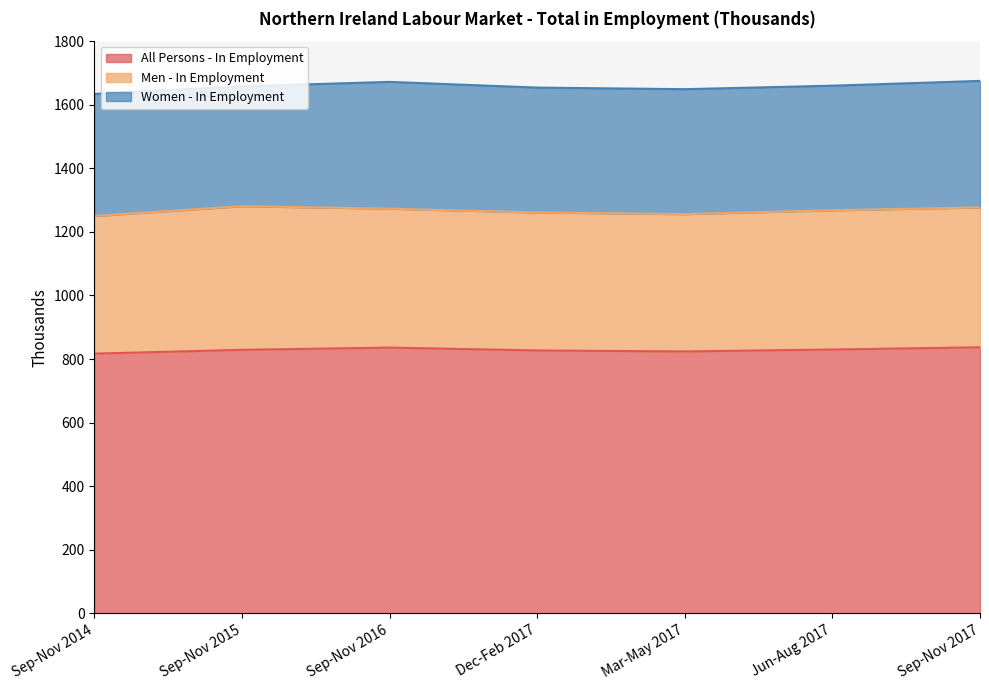

How many interior local peaks does the All Persons - In Employment series have?

1